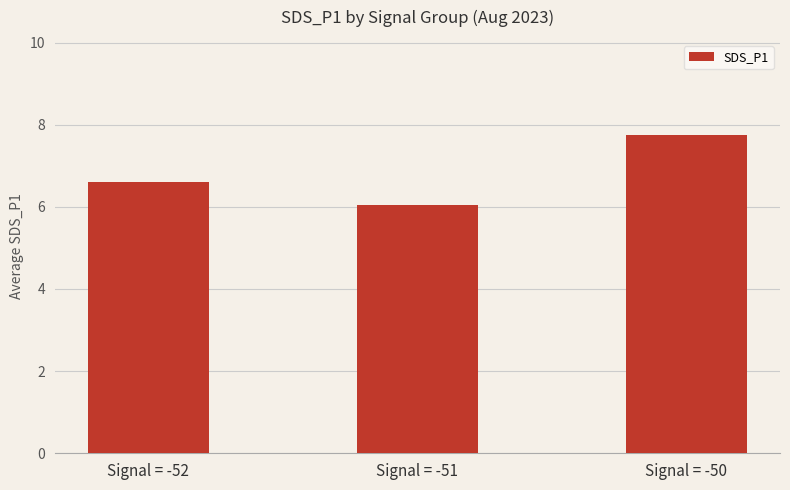

What is the ratio of the value at Signal = -51 to the value at Signal = -50?

0.8